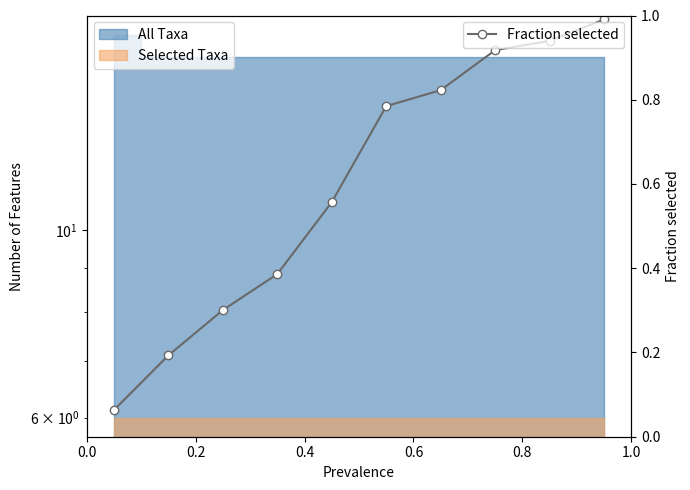

What is the value of the Fraction selected point at the 10th from the left?

1.0